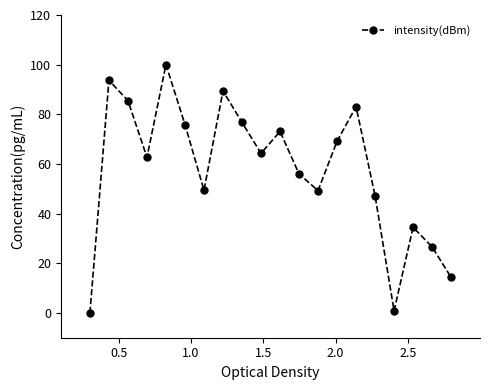

How many lines are shown in the chart?

1